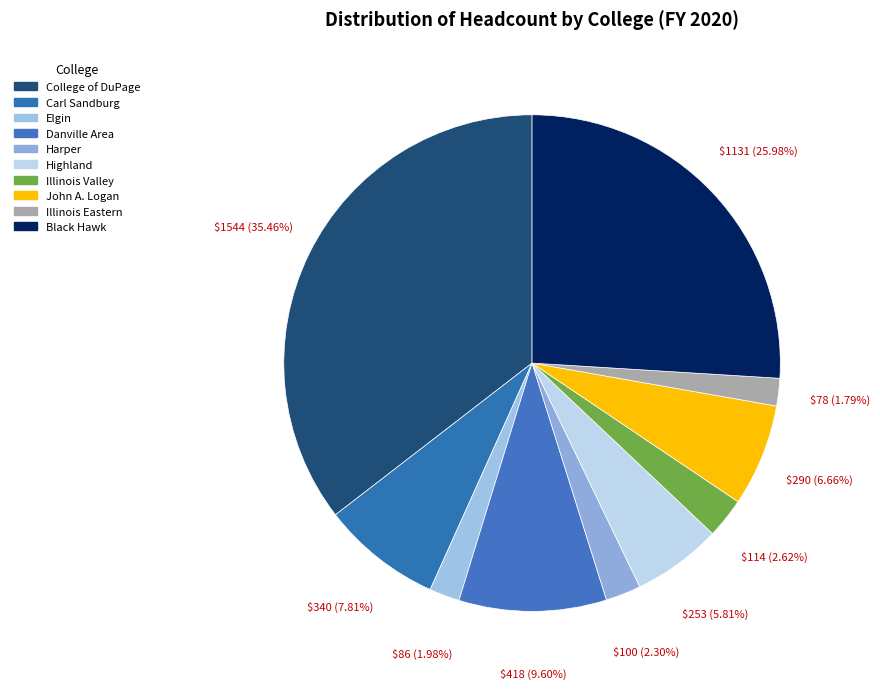

How many slices are in this pie chart?

10